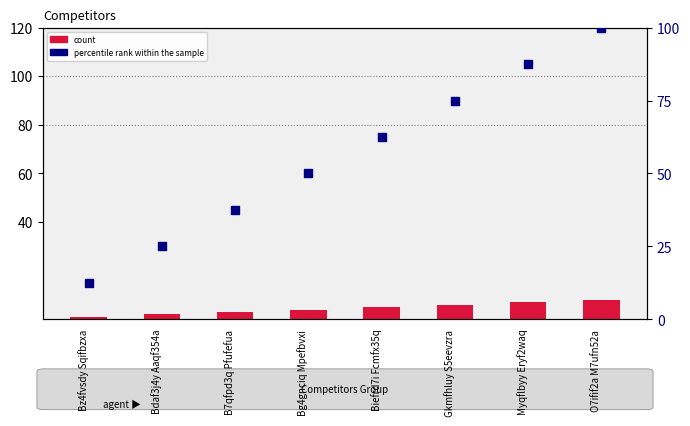

Is the value of count at B7qfpd3q Pfufefua greater than the value of percentile rank within the sample at B7qfpd3q Pfufefua?

No